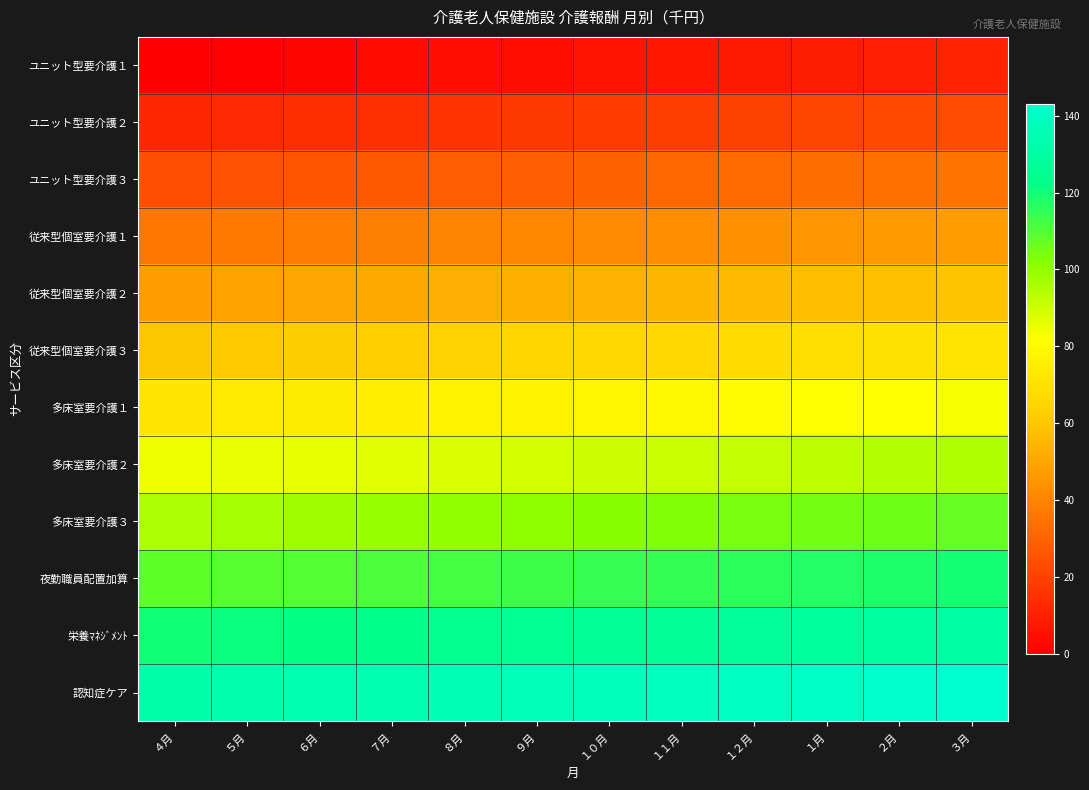

At ６月, list the series in order from largest to smallest.

認知症ケア, 栄養ﾏﾈｼﾞﾒﾝﾄ, 夜勤職員配置加算, 多床室要介護３, 多床室要介護２, 多床室要介護１, 従来型個室要介護３, 従来型個室要介護２, 従来型個室要介護１, ユニット型要介護３, ユニット型要介護２, ユニット型要介護１